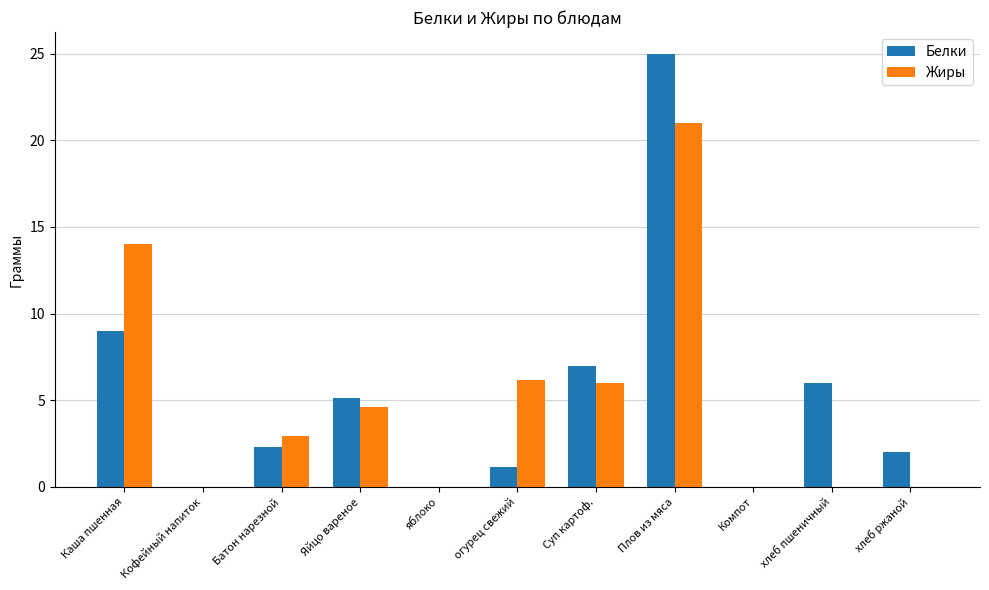

What is the highest value of the Жиры series?

21.0